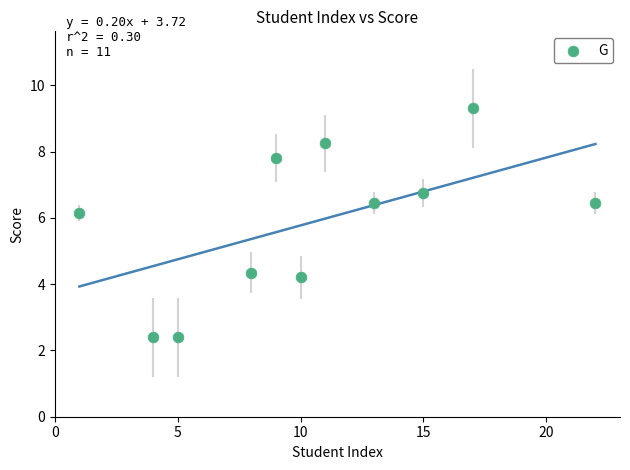

What is the average Y value?

5.9